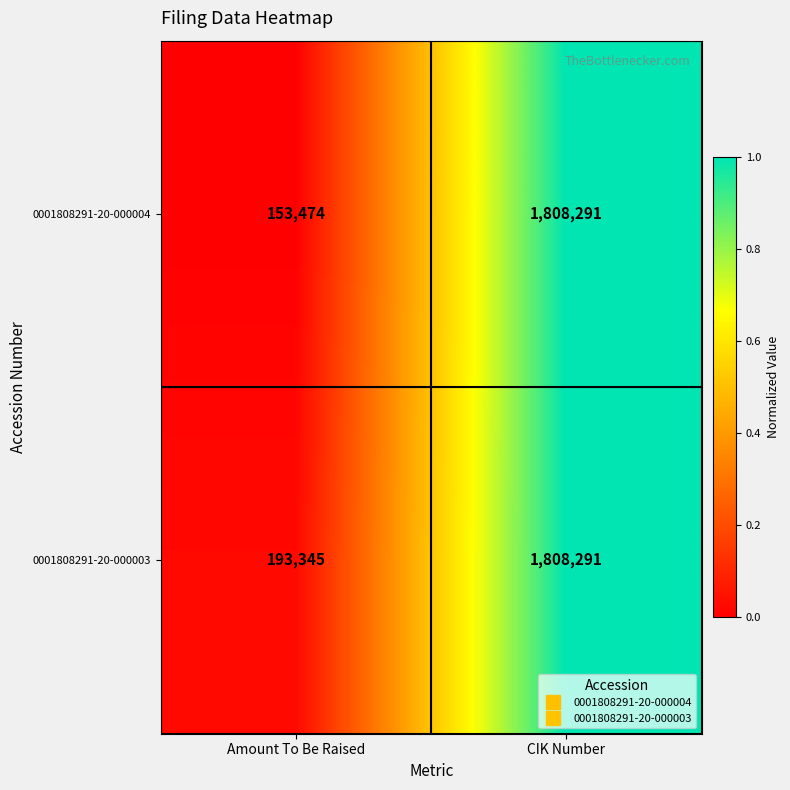

How many data points in 0001808291-20-000004 are less than 1808291?

1